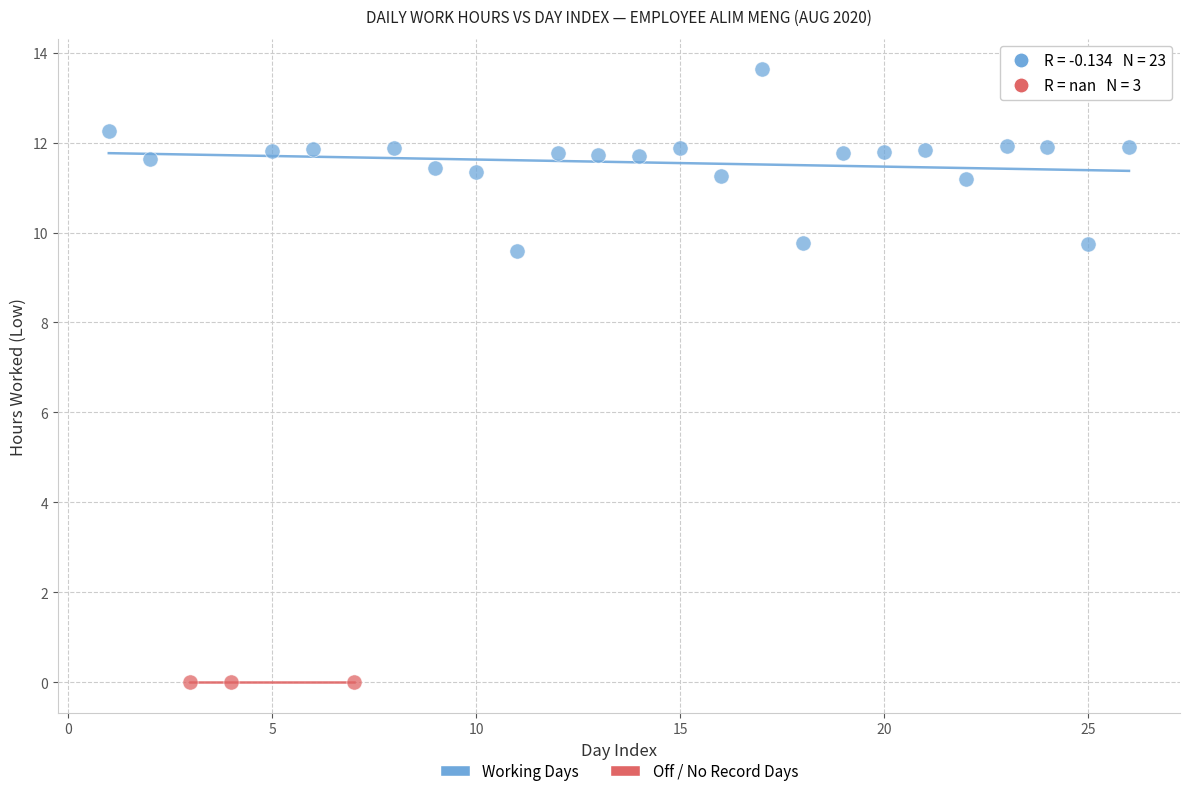

Which series contains the lowest Y value?

Off / No Record Days